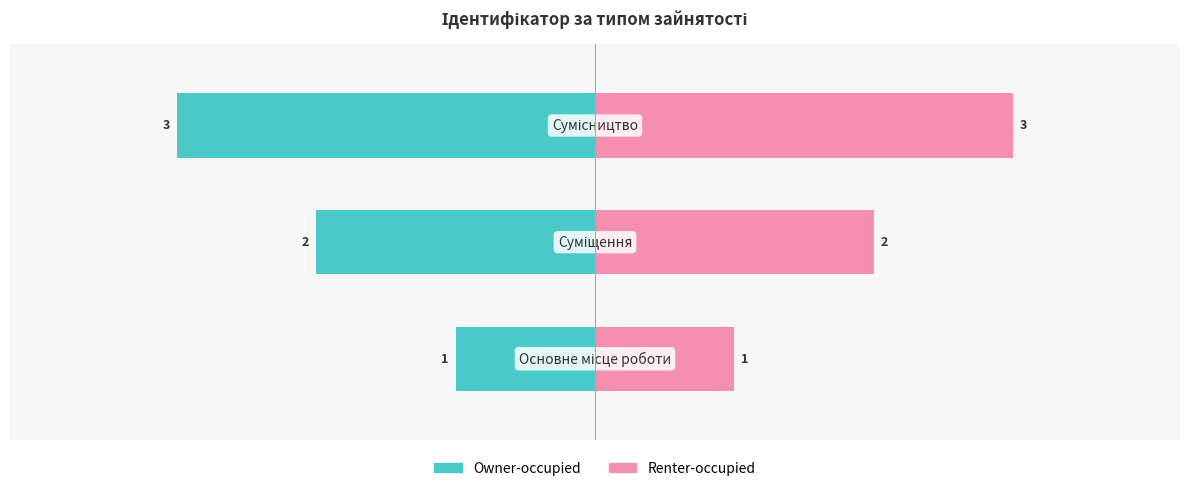

What is the value of the Renter-occupied bar at the 3rd from the left?

3